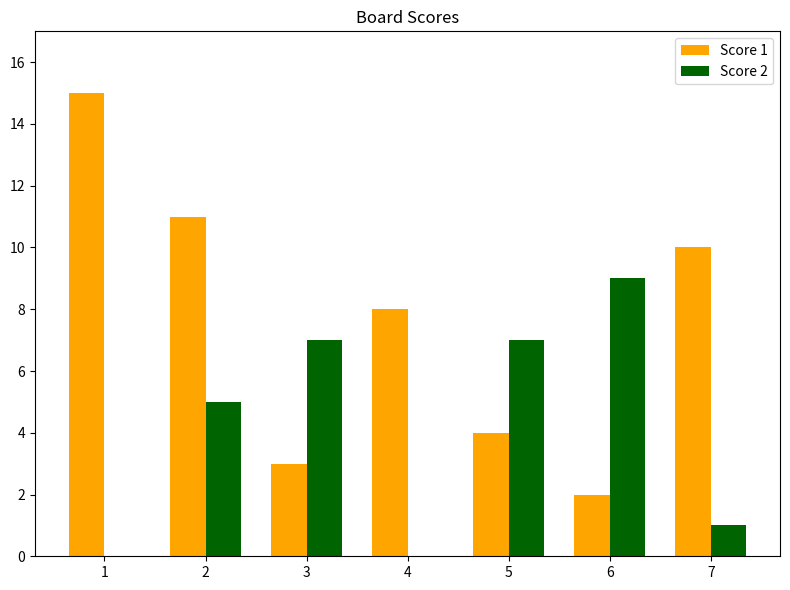

What is the difference between the Score 1 values at 3 and 6?

1